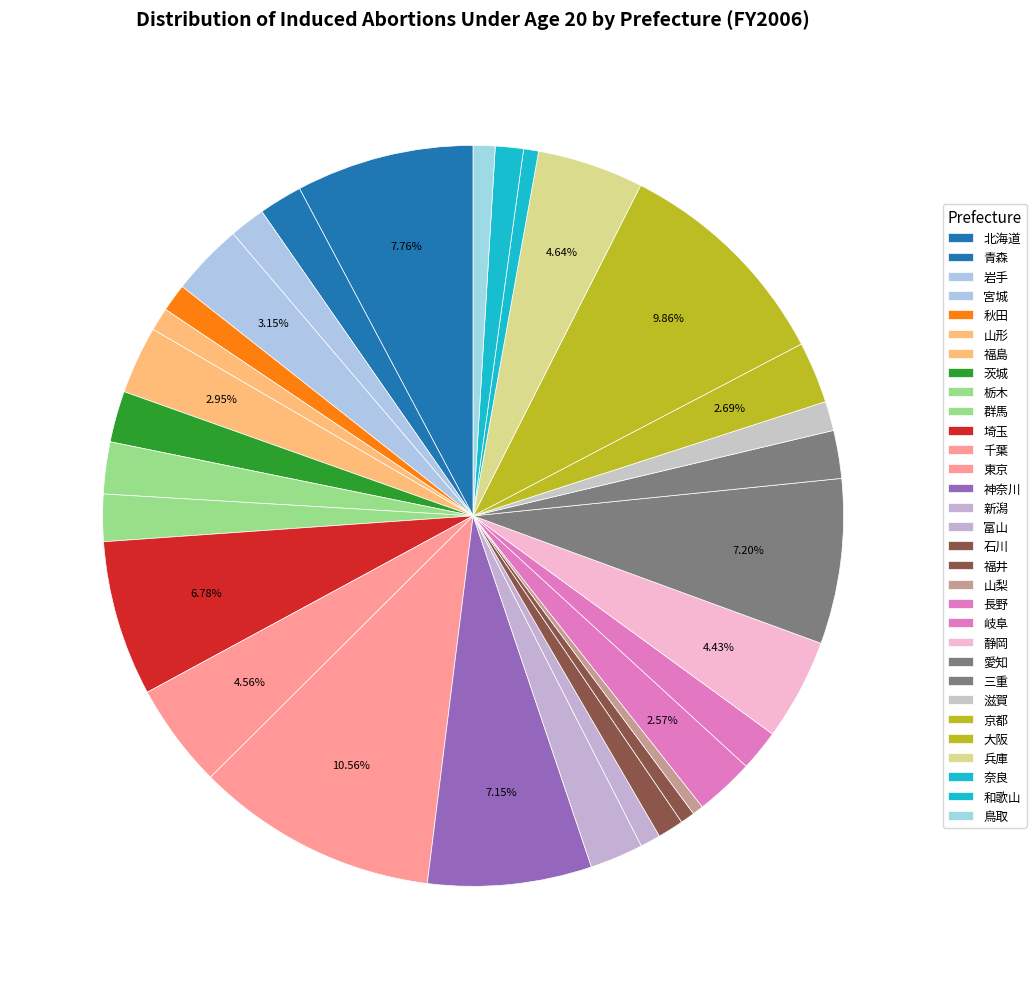

Count the number of slices in the pie.

31